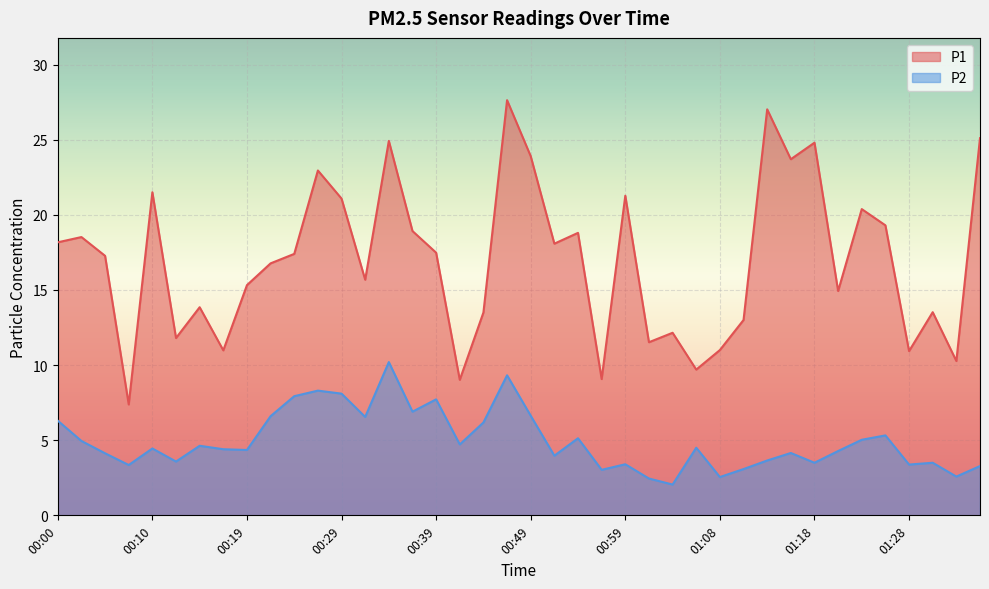

True or false: P2 and P1 intersect in this chart.

False